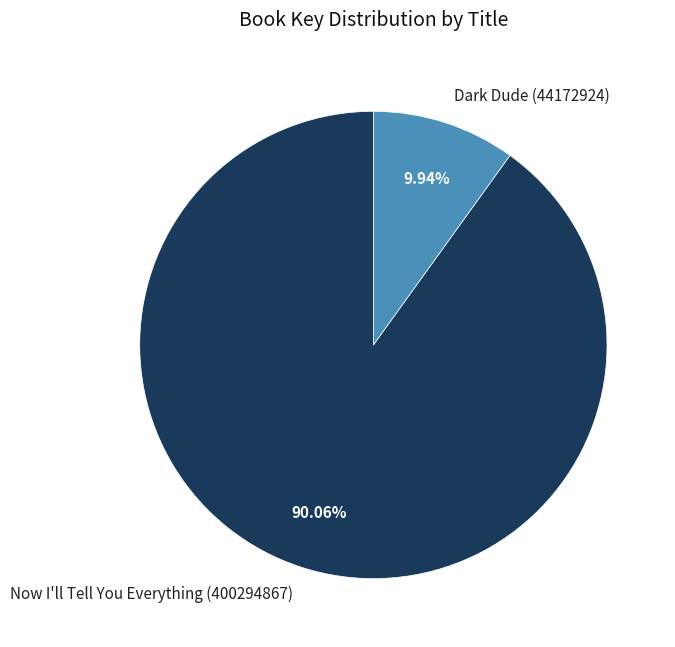

To the nearest percent, what is the difference between the Dark Dude (44172924) and Now I'll Tell You Everything (400294867) slice percentages?

80%